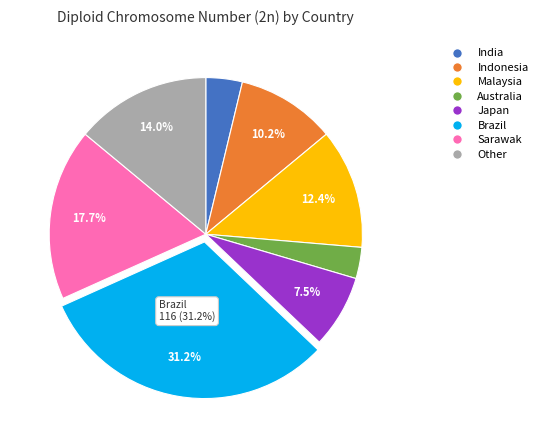

How many segments does this pie chart have?

8